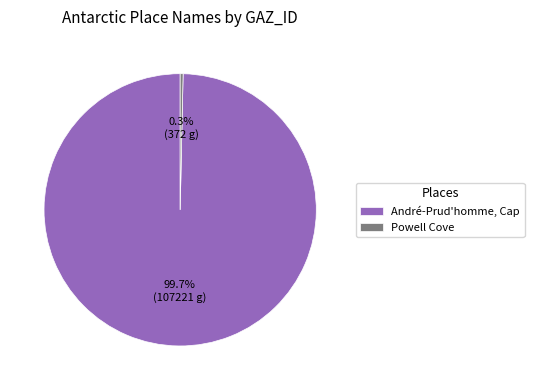

Which has a higher value, André-Prud'homme, Cap or Powell Cove?

André-Prud'homme, Cap